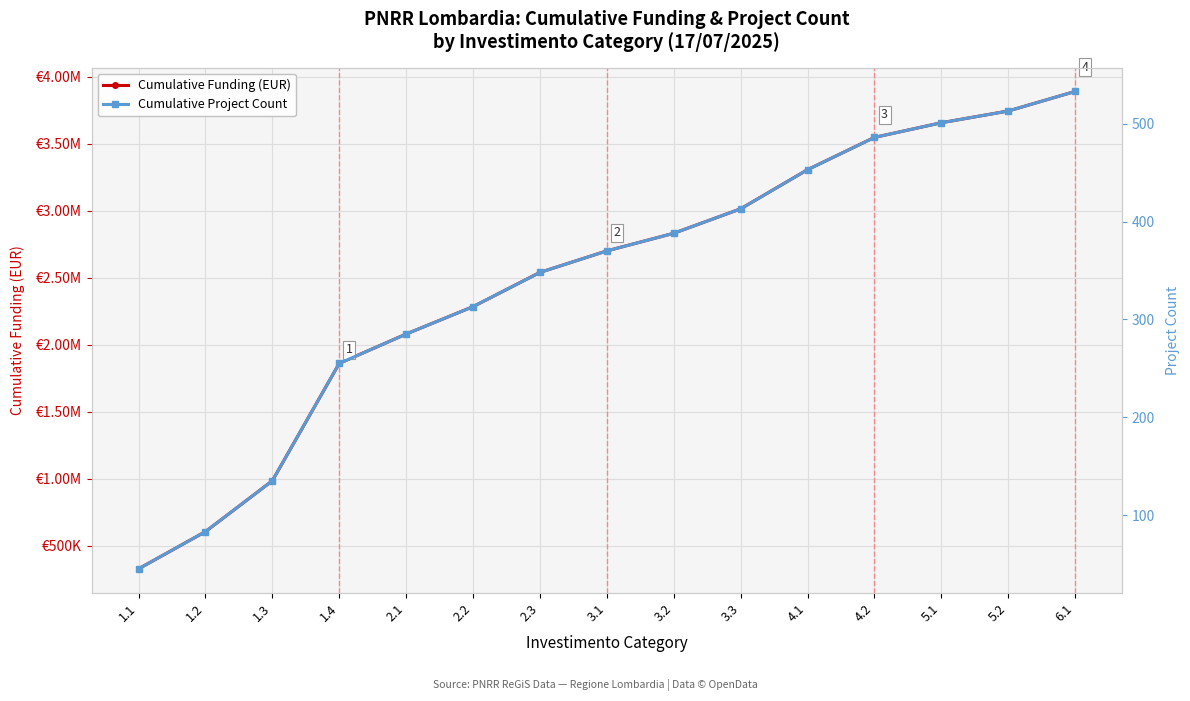

What is the value of the Cumulative Project Count point at the 13th from the left?

501